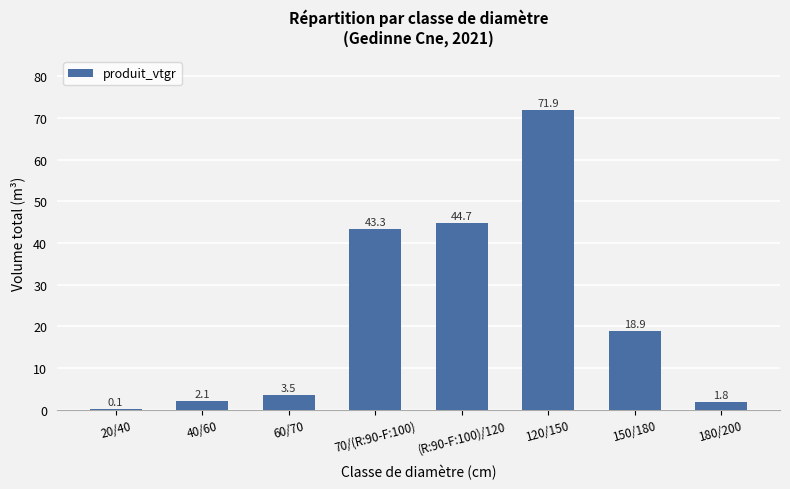

What is the sum of the values at 120/150 and 180/200?

73.7